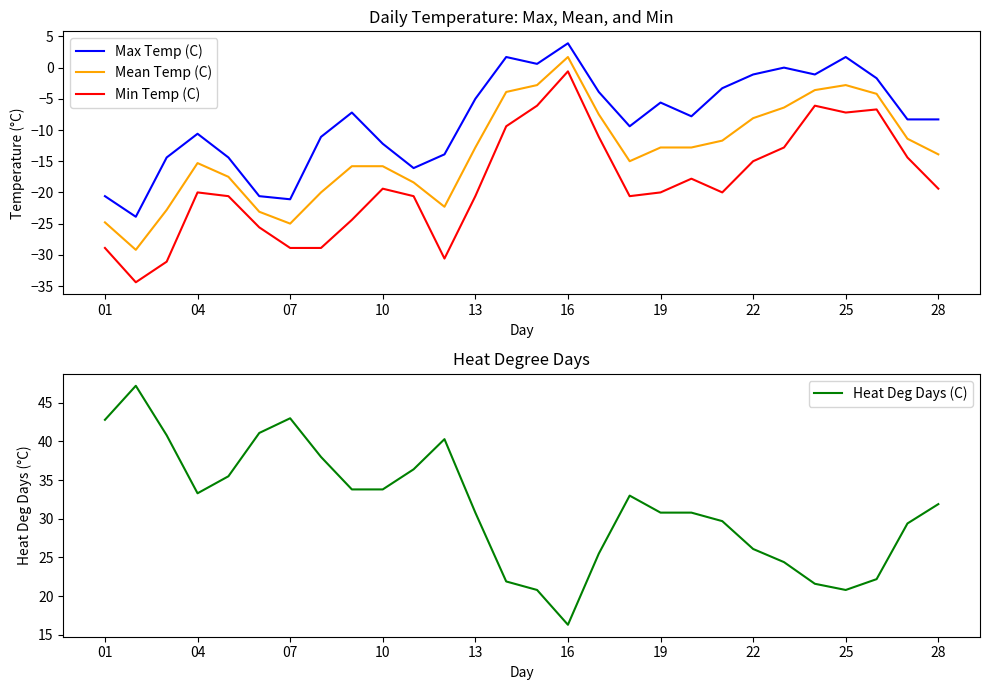

At which label does Max Temp (C) reach its peak?

16